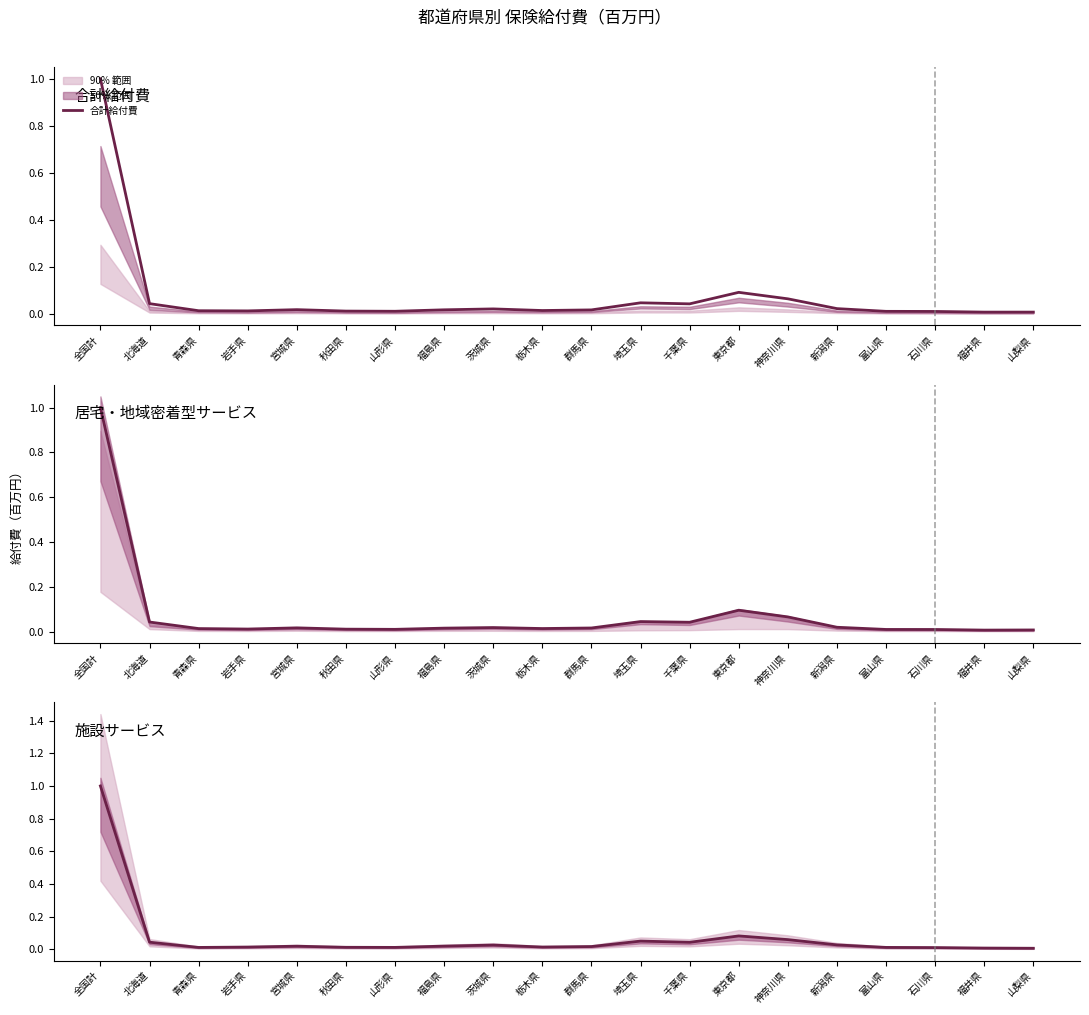

Is this an area chart (filled region under the line)?

No